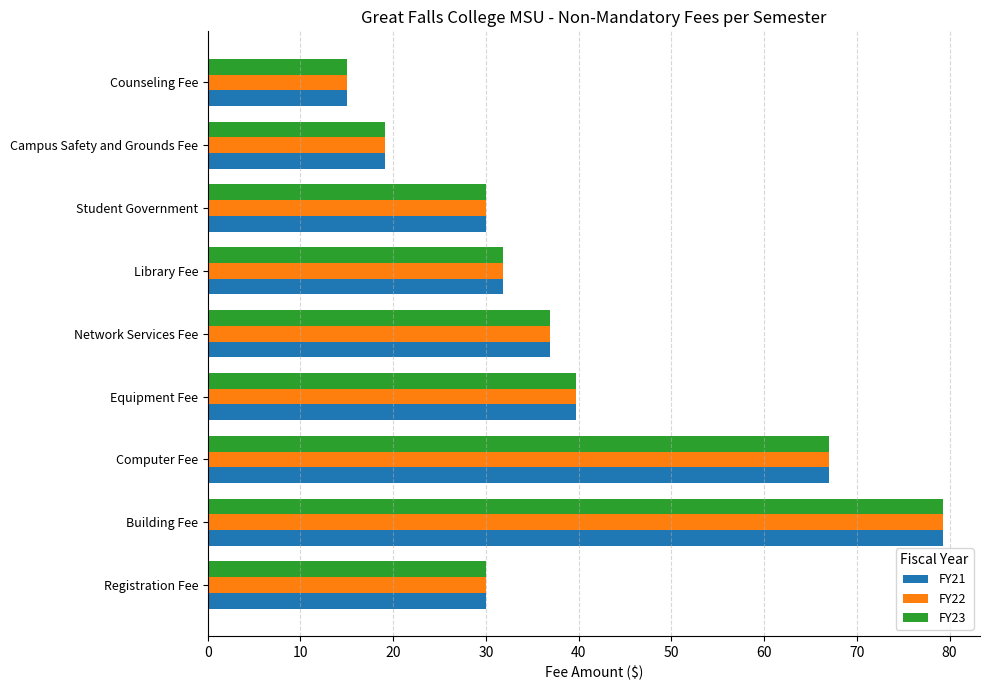

At how many categories does at least one series exceed 26?

7